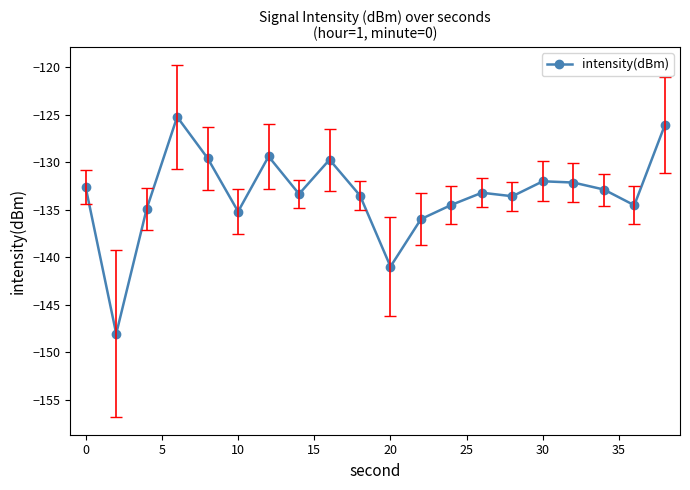

What is the average value?

-133.4